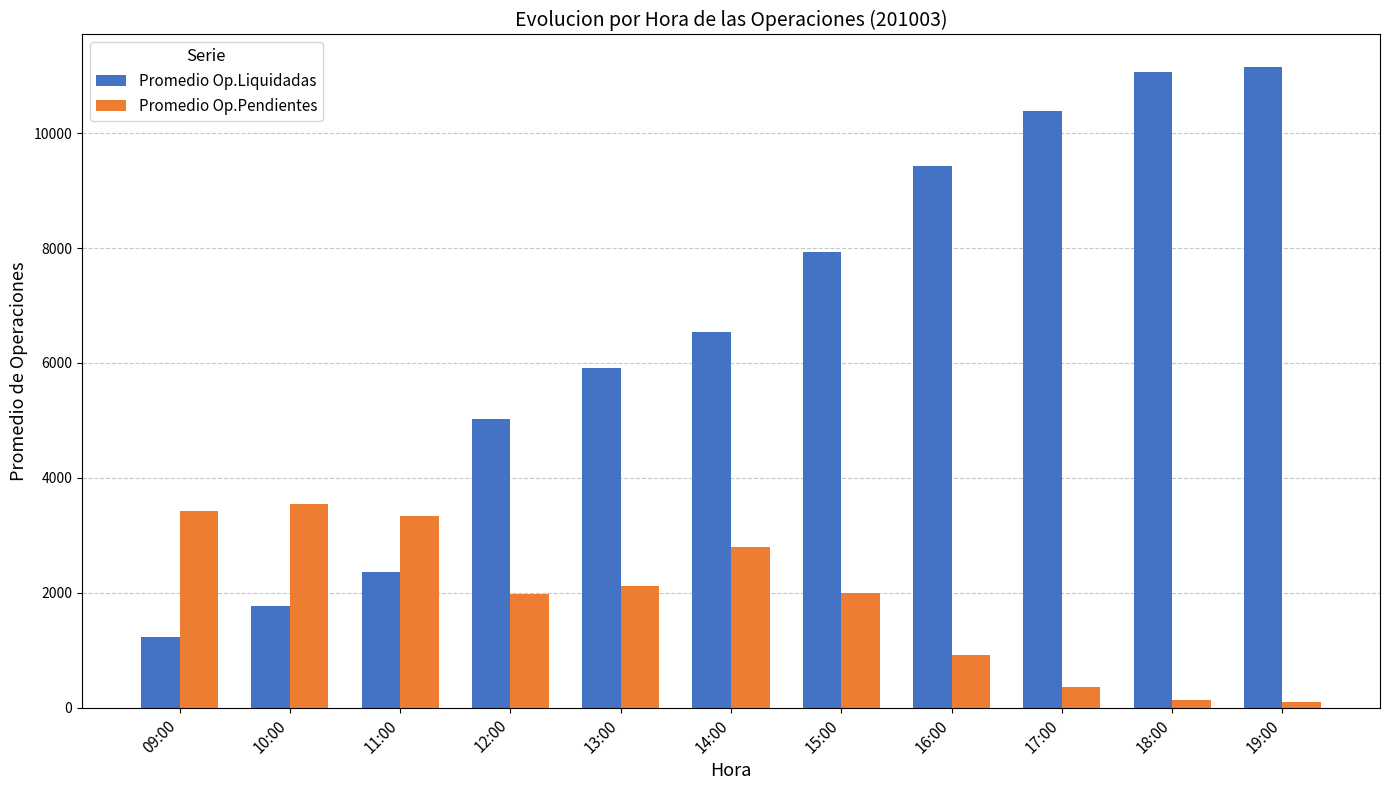

What is the sum of all Promedio Op.Pendientes values?

20685.3